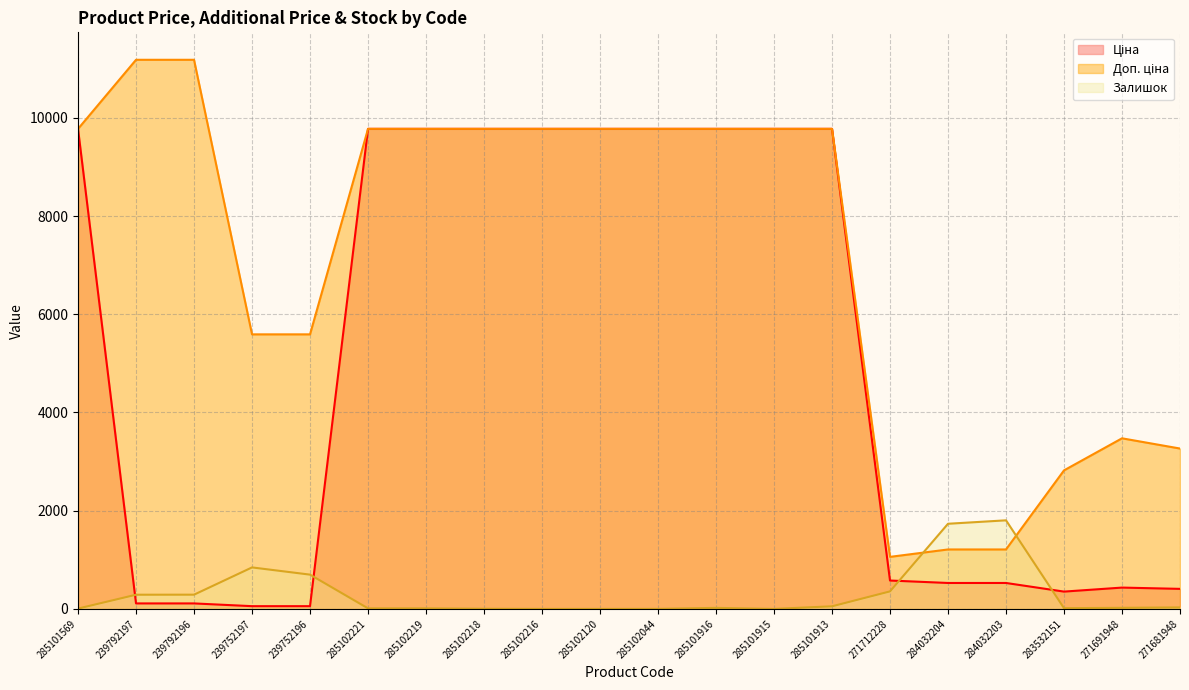

How many series are shown in this chart?

3